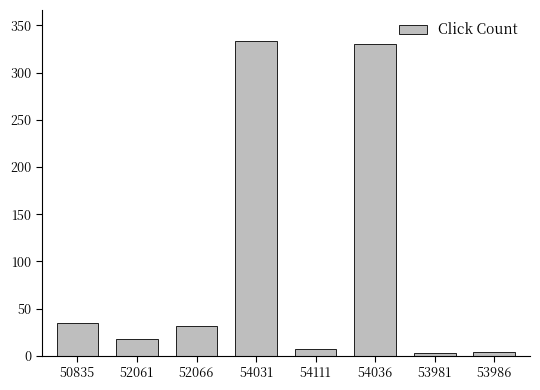

At which label is the value closest to 168?

50835